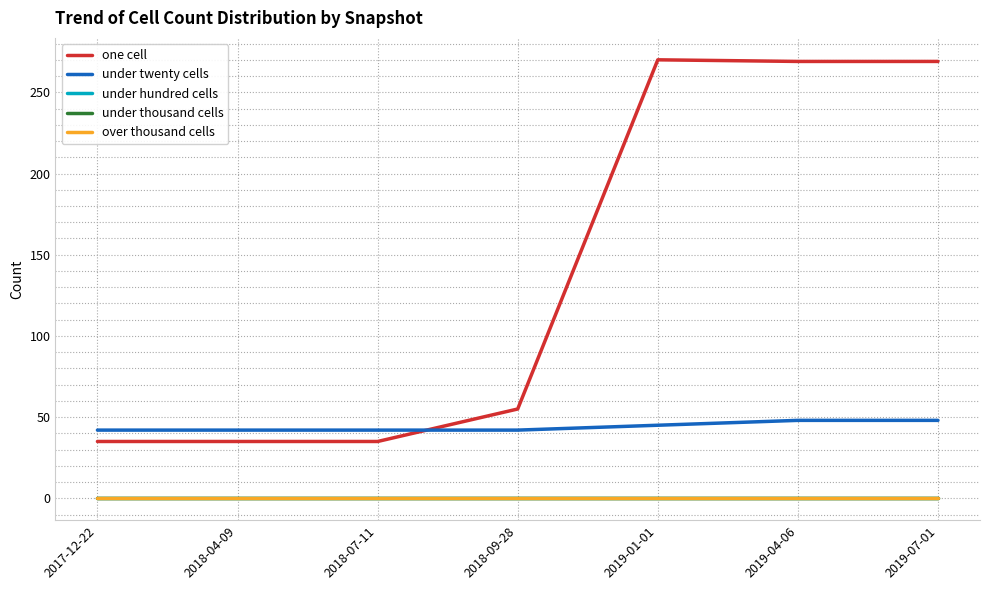

Reading right to left, what are all the values shown in this chart?

one cell: 269	269	270	55	35	35	35
under twenty cells: 48	48	45	42	42	42	42
under hundred cells: 0	0	0	0	0	0	0
under thousand cells: 0	0	0	0	0	0	0
over thousand cells: 0	0	0	0	0	0	0